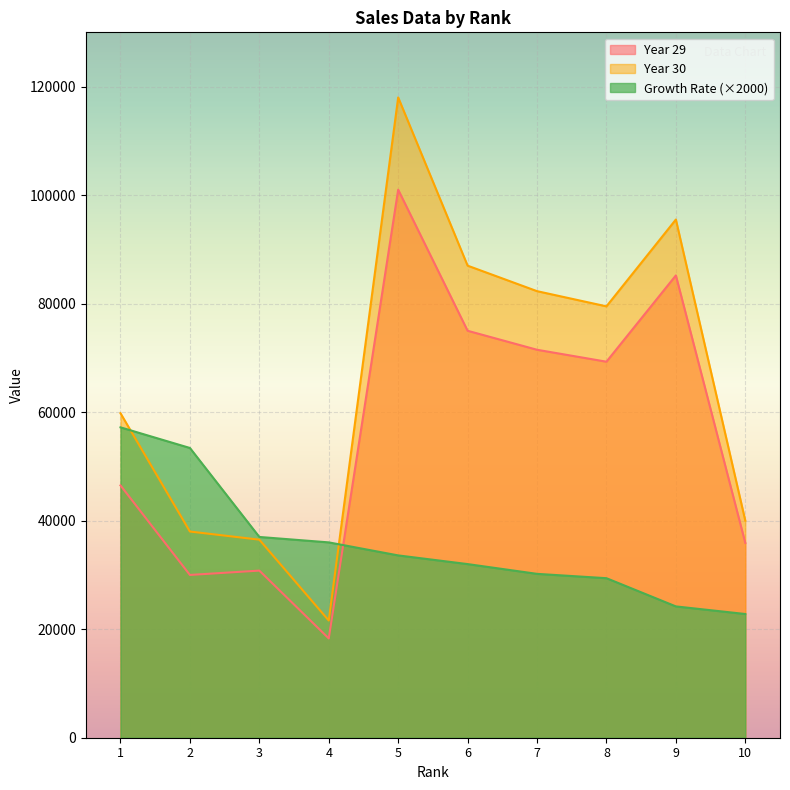

How many intersections are there between Growth Rate and Year 29?

1